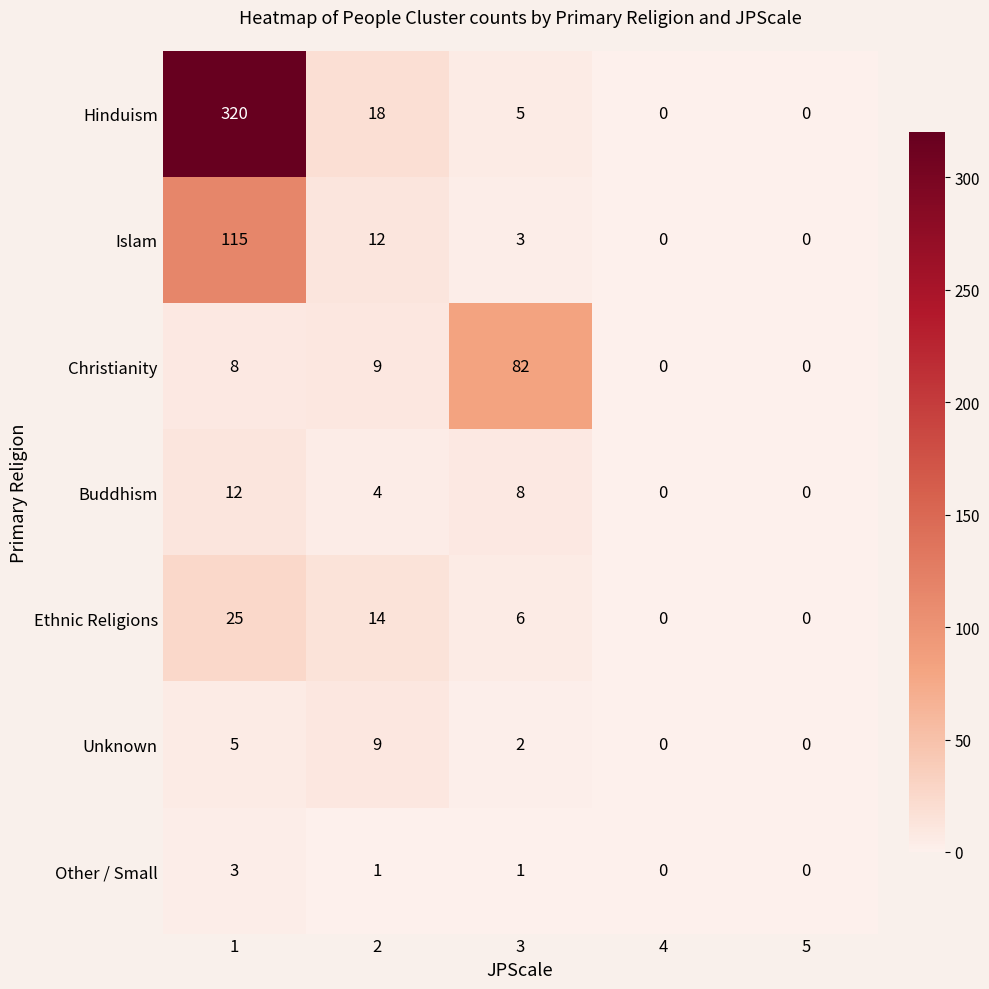

Which series has the largest total across all categories?

Hinduism